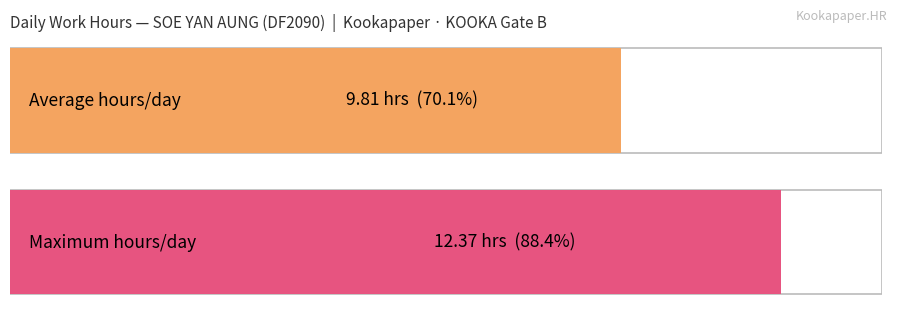

What is the greatest value displayed?

12.4